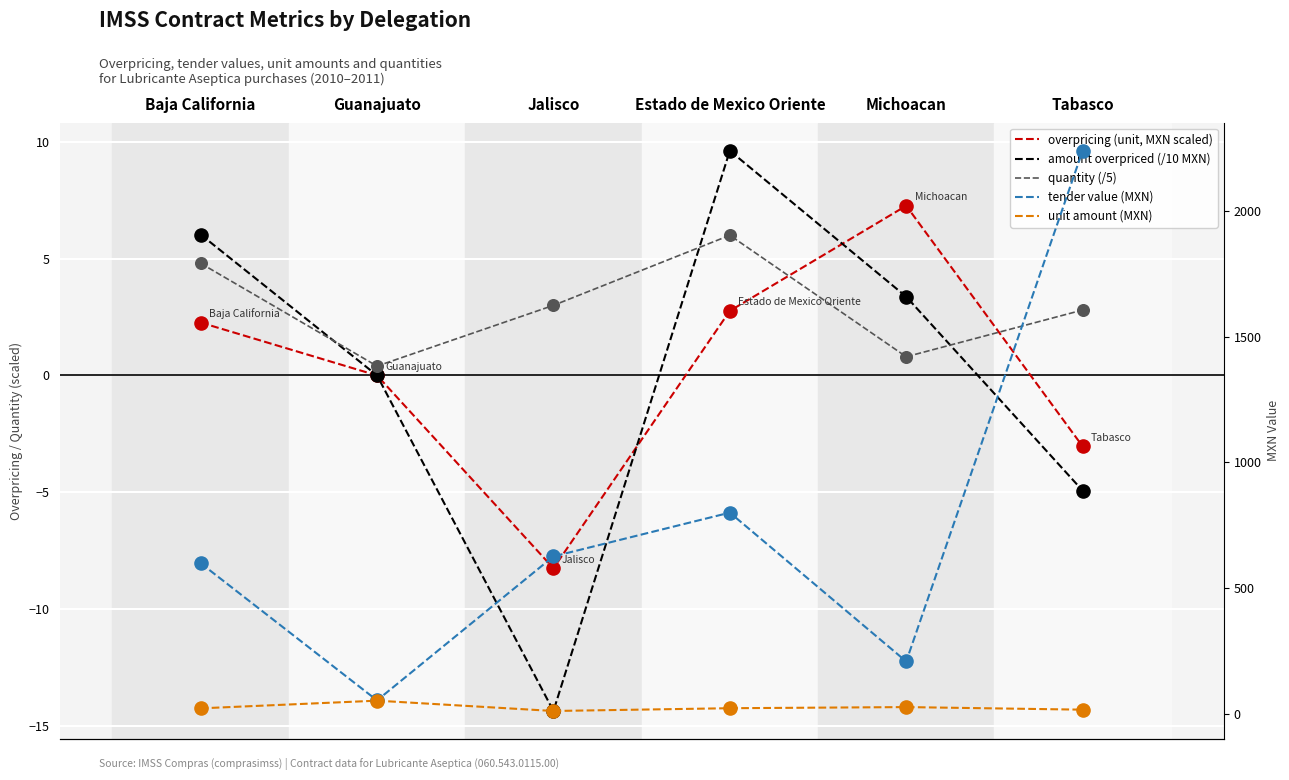

At which category is the sum across all series the highest?

Tabasco